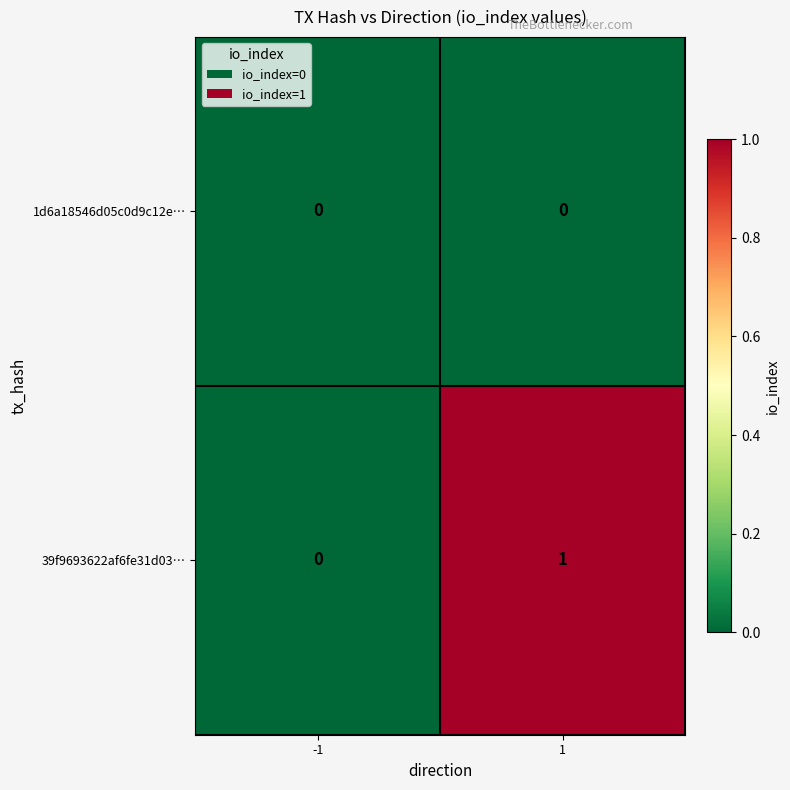

Is the value of 39f9693622af6fe31d03… at 1 greater than the value of 1d6a18546d05c0d9c12e… at 1?

Yes